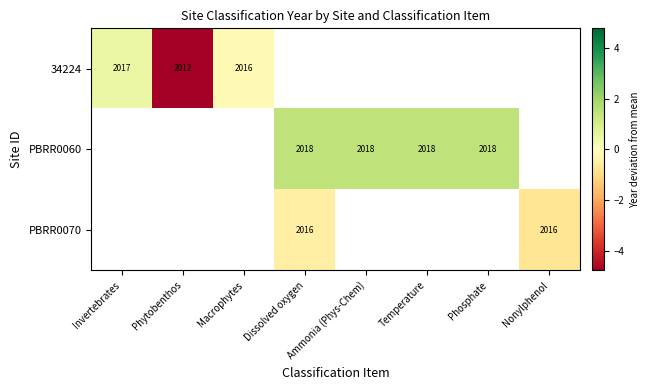

Is the value of PBRR0060 at Ammonia (Phys-Chem) greater than the value of 34224 at Invertebrates?

Yes